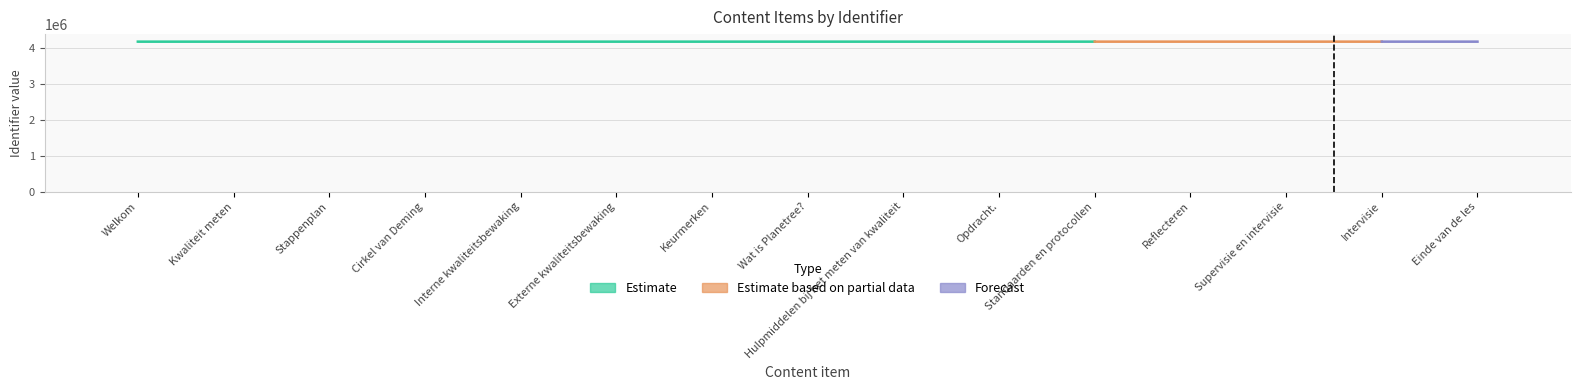

Are the bars grouped side by side (vs. stacked)?

No